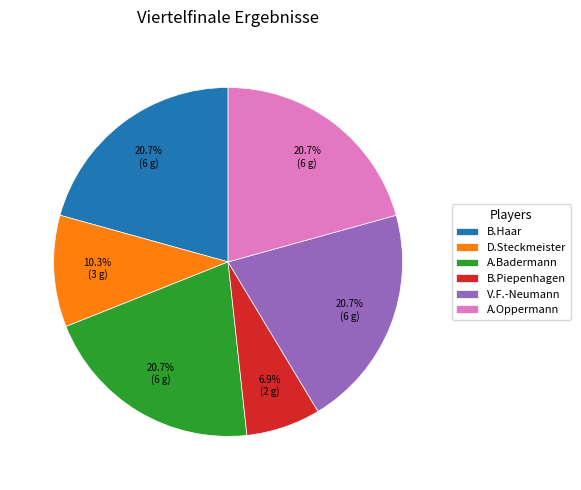

Is A.Oppermann the majority of the pie?

No